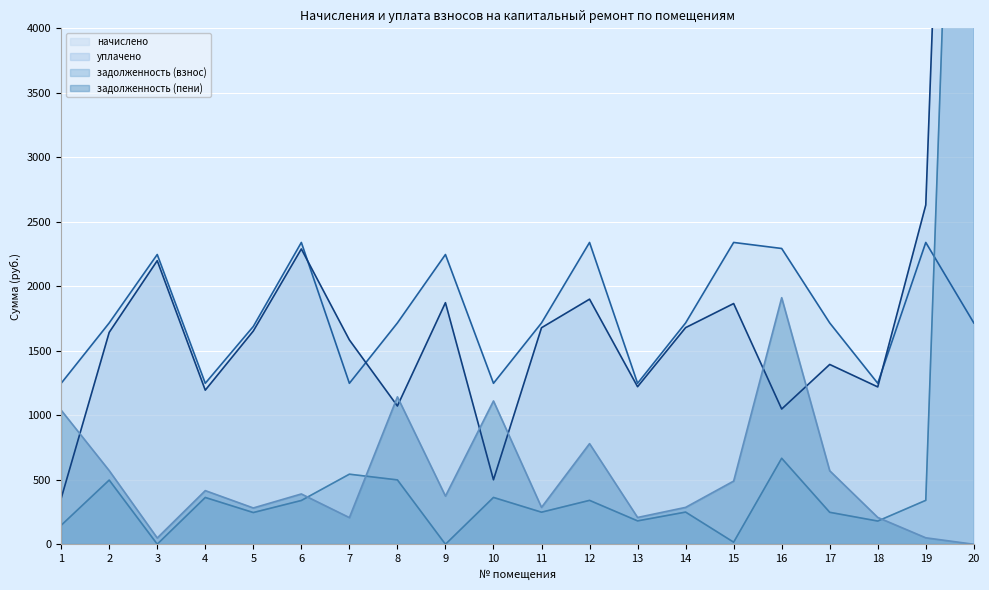

Which category has the highest value in the задолженность (пени) series?

16